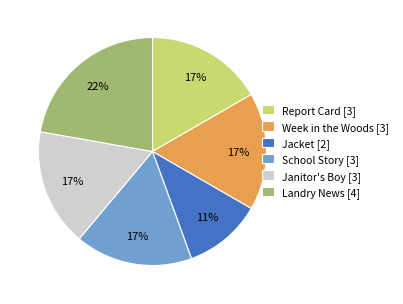

What percentage is the Jacket slice, to the nearest percent?

11%